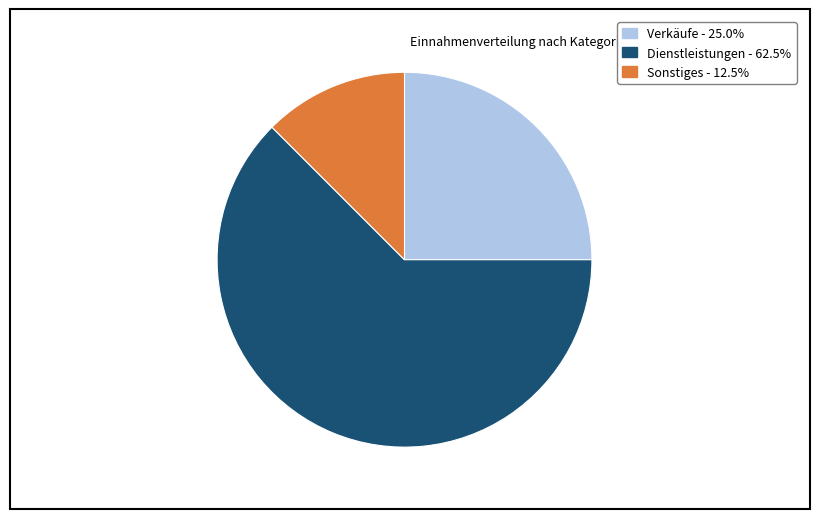

Does Dienstleistungen represent more than half of the total?

Yes